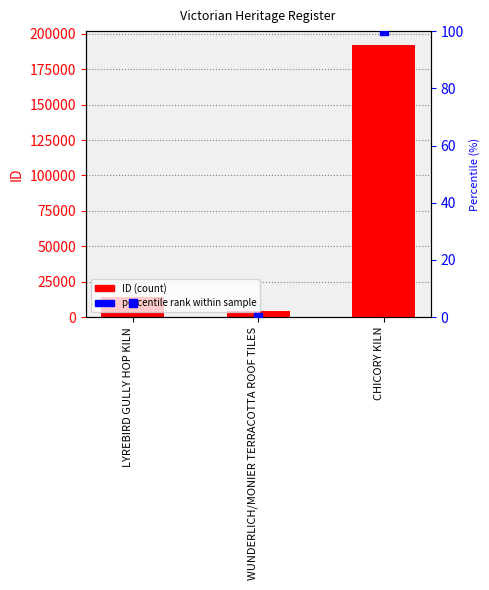

What is the total value across all series at WUNDERLICH/MONIER TERRACOTTA ROOF TILES?

4626.0